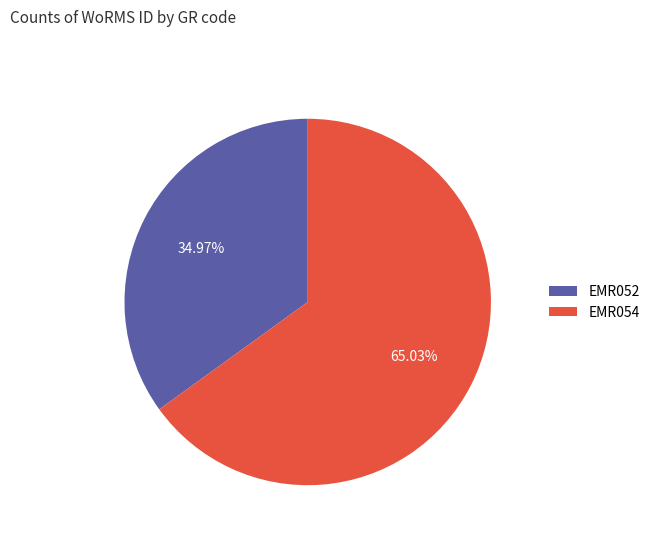

What percentage is NOT represented by EMR052?

65.0%